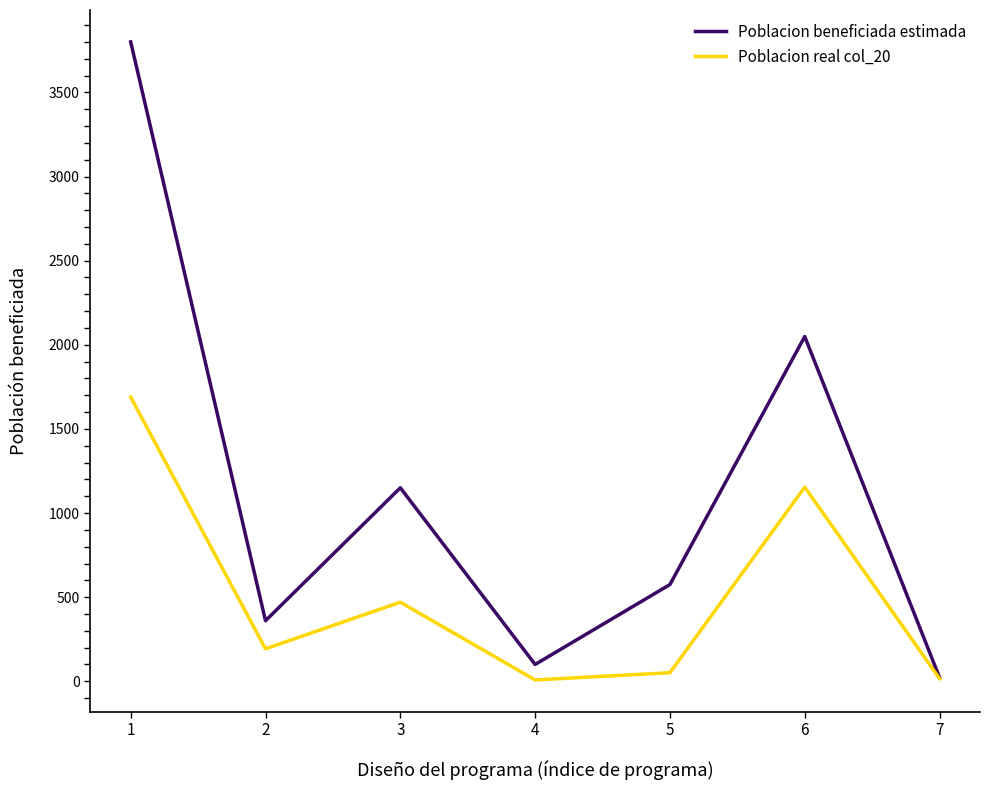

What is the greatest value displayed?

3800